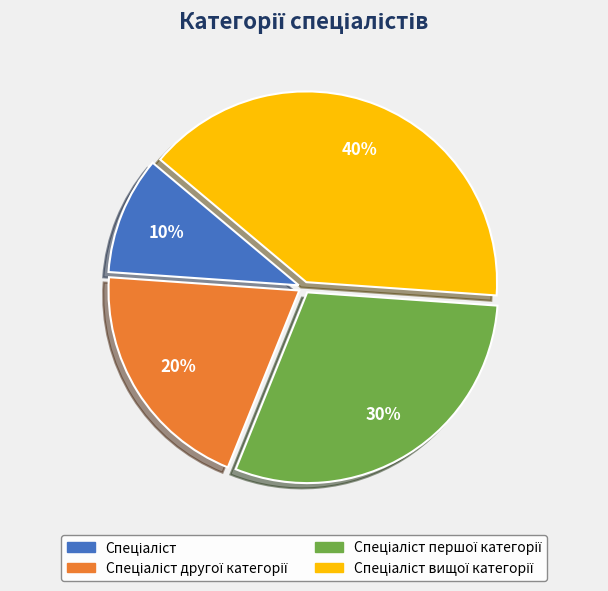

To the nearest percent, what is the average slice percentage?

25%